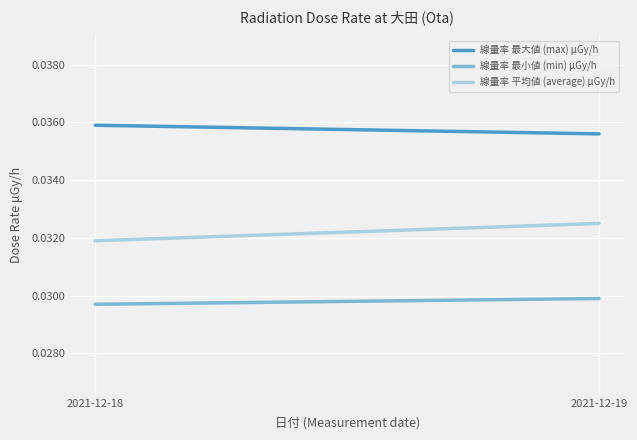

What is the sum of the 線量率 平均値 (average) μGy/h values at 2021-12-19 and 2021-12-18?

0.1